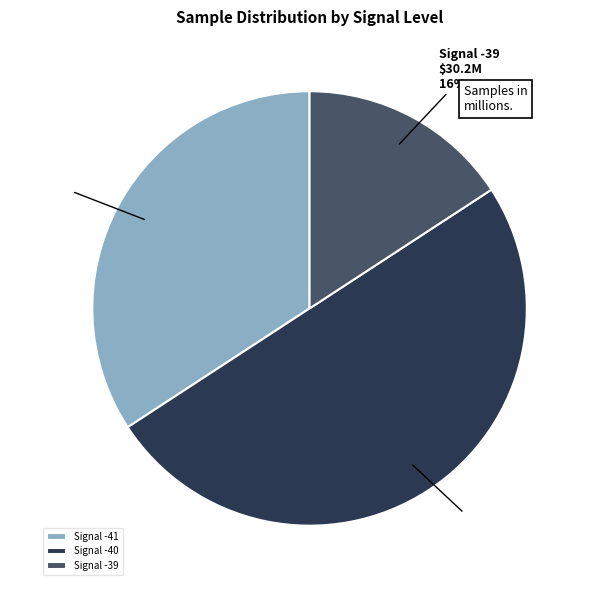

Count the number of slices in the pie.

3